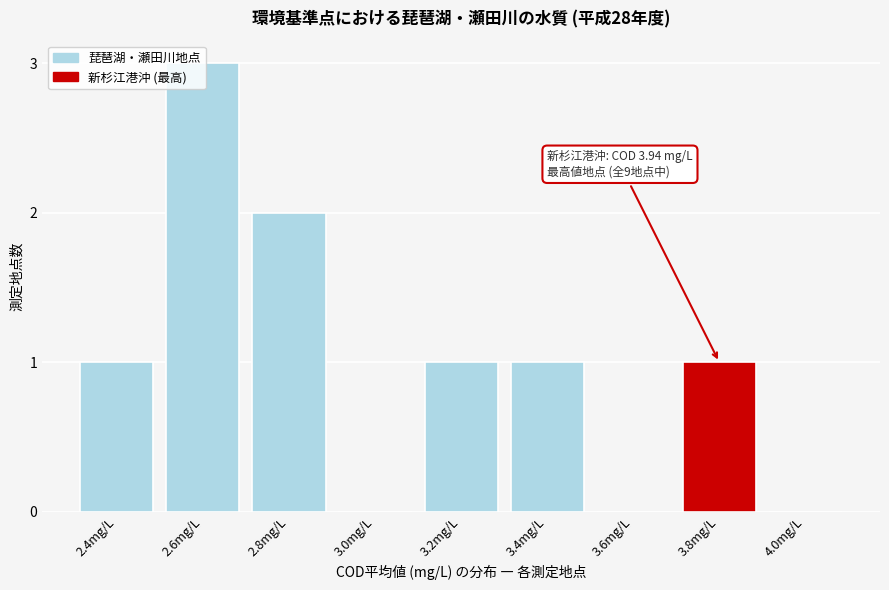

True or false: the data shows 1 at 3.8mg/L.

True